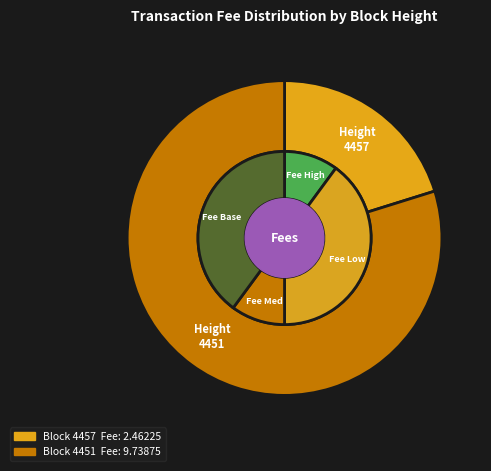

True or false: 4451 accounts for 94% of the total.

False